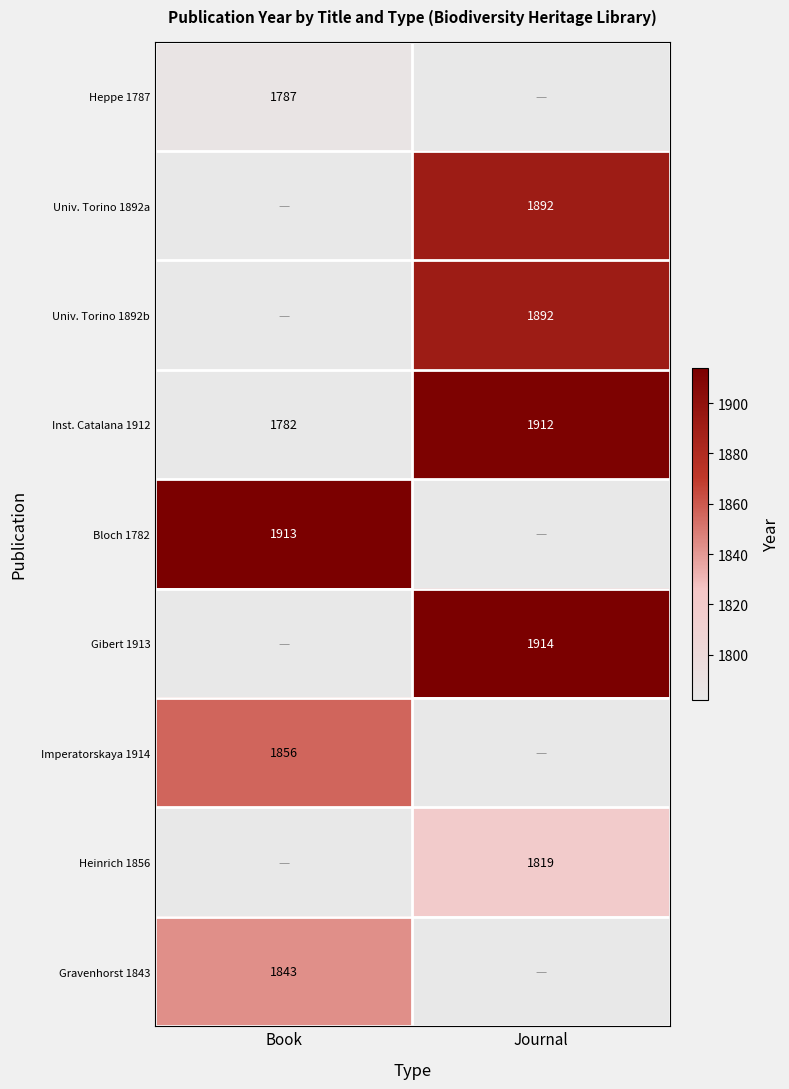

How many values in the Inst. Catalana 1912 series are below 1912?

1